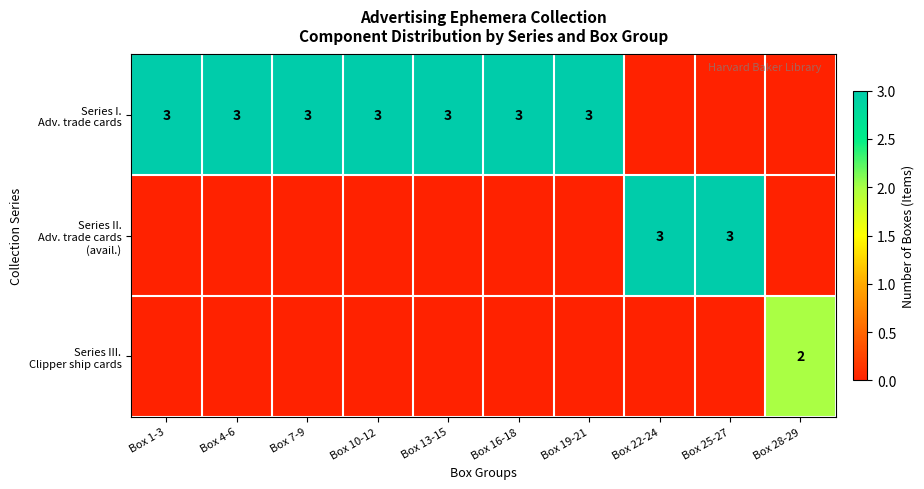

What is the maximum value shown in the chart?

3